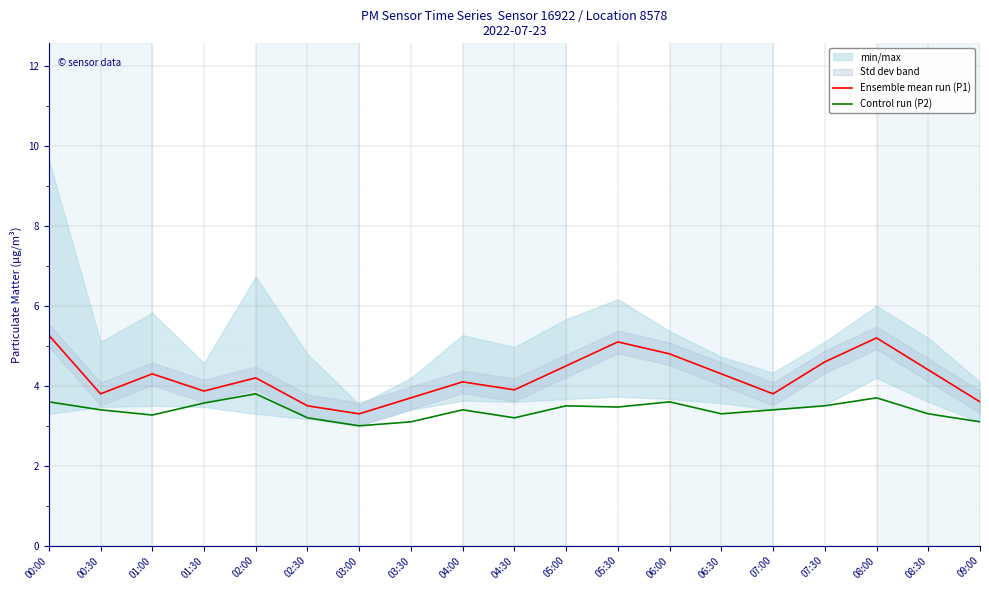

Which series has the largest range (max minus min)?

Ensemble mean run (P1)